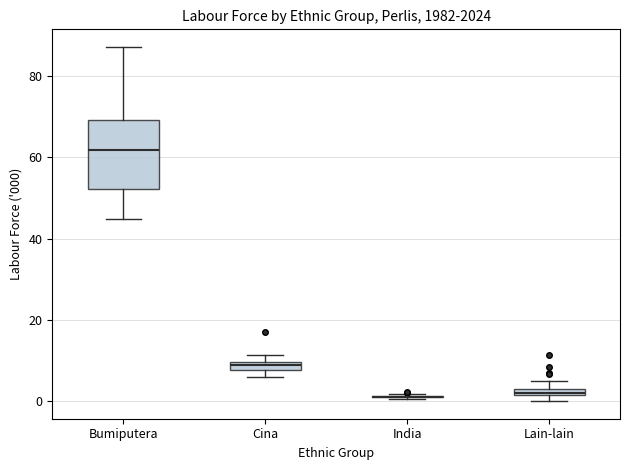

Where is the upper edge of the box for Cina on the y-axis? The values are not printed on the chart, so give them approximately, as read against the axis.

10